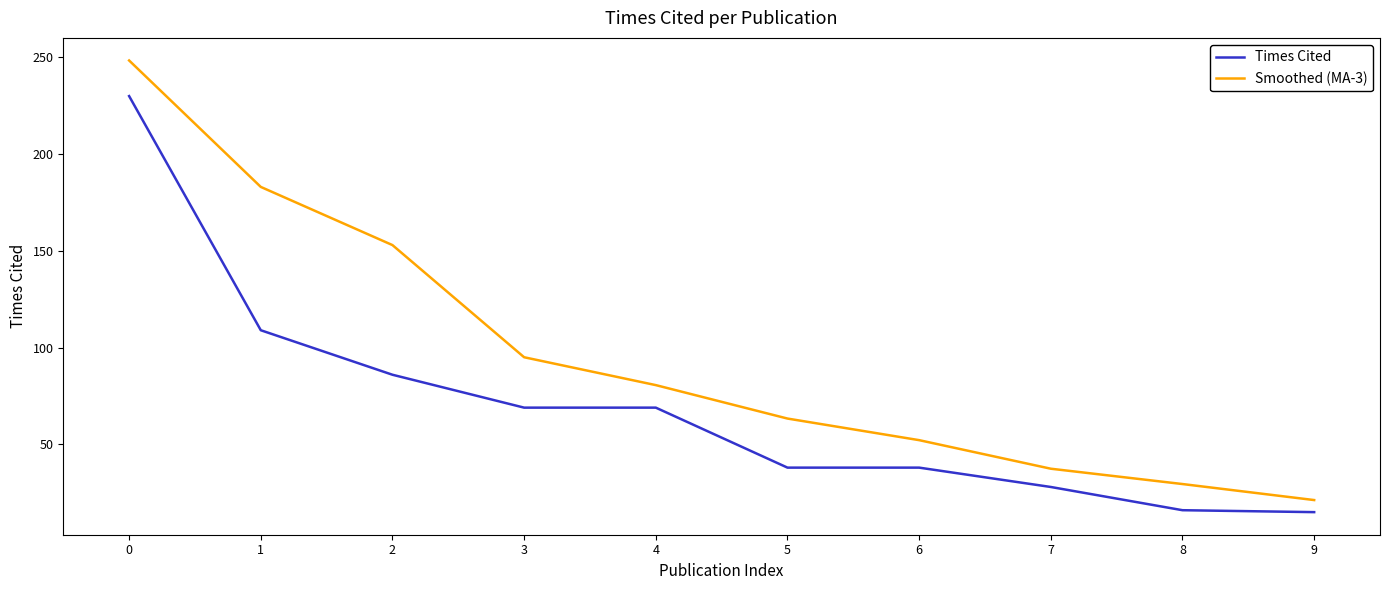

Which series has the widest spread of values?

Smoothed (MA-3)